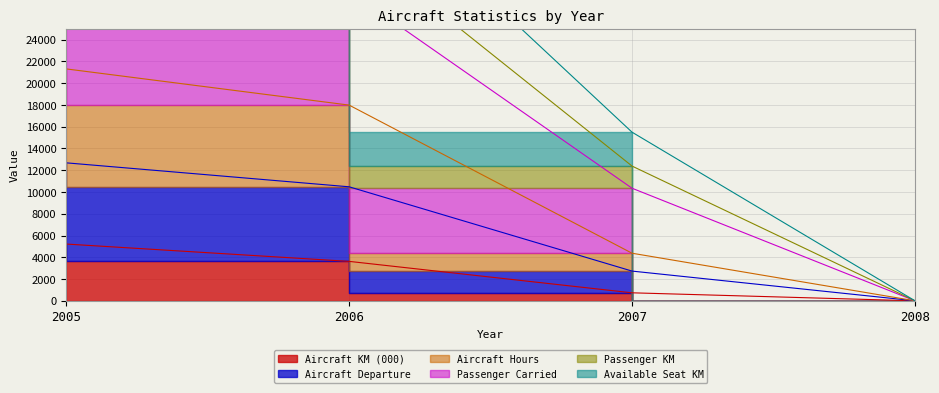

Which series has the widest spread of values?

Passenger Carried